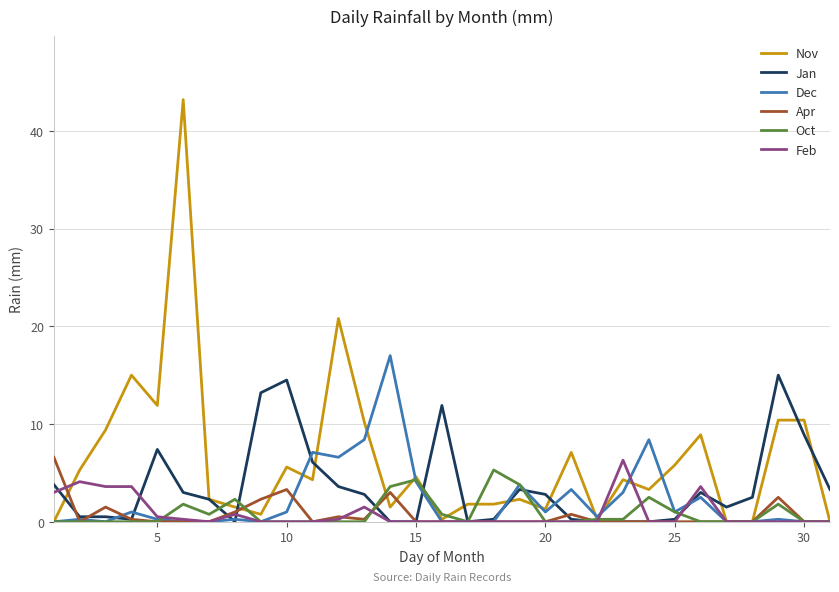

At how many categories does at least one series exceed 16?

3